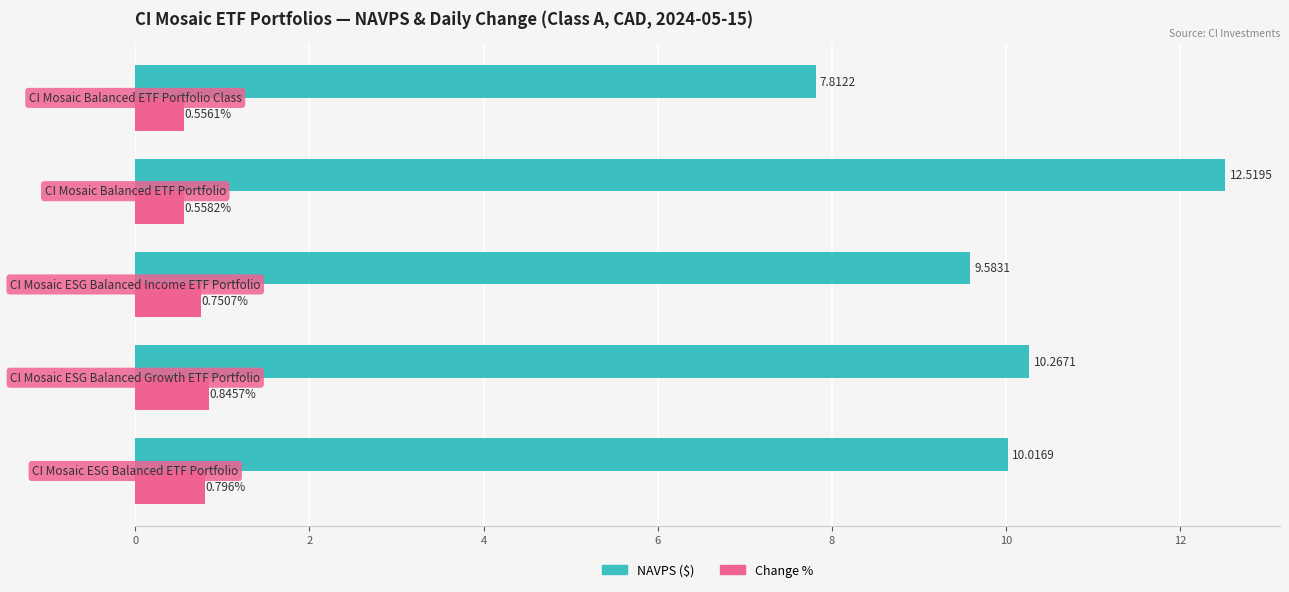

Which series has the widest spread of values?

NAVPS ($)